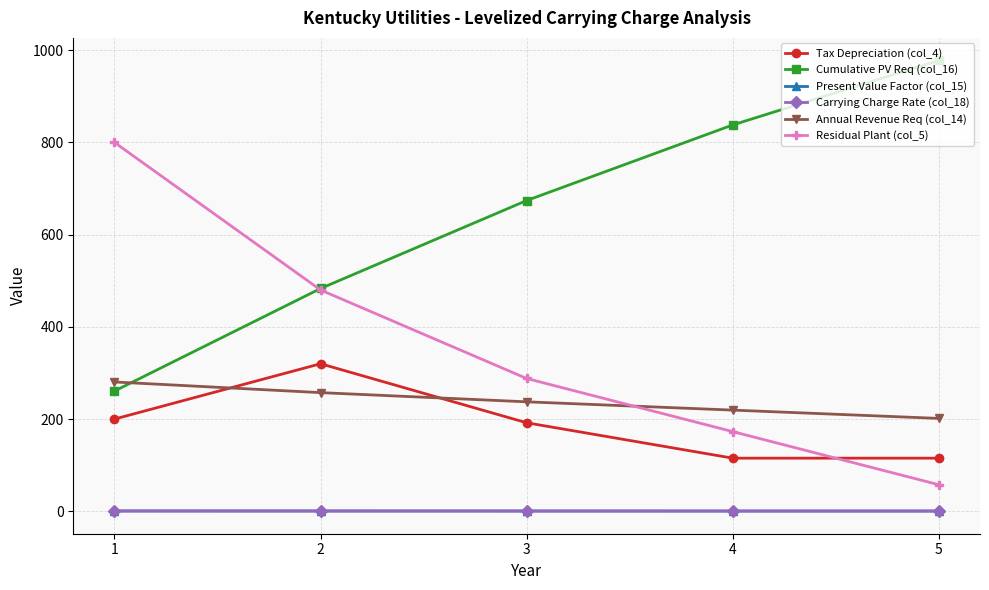

True or false: Residual Plant (col_5) and Present Value Factor (col_15) cross at least once.

False